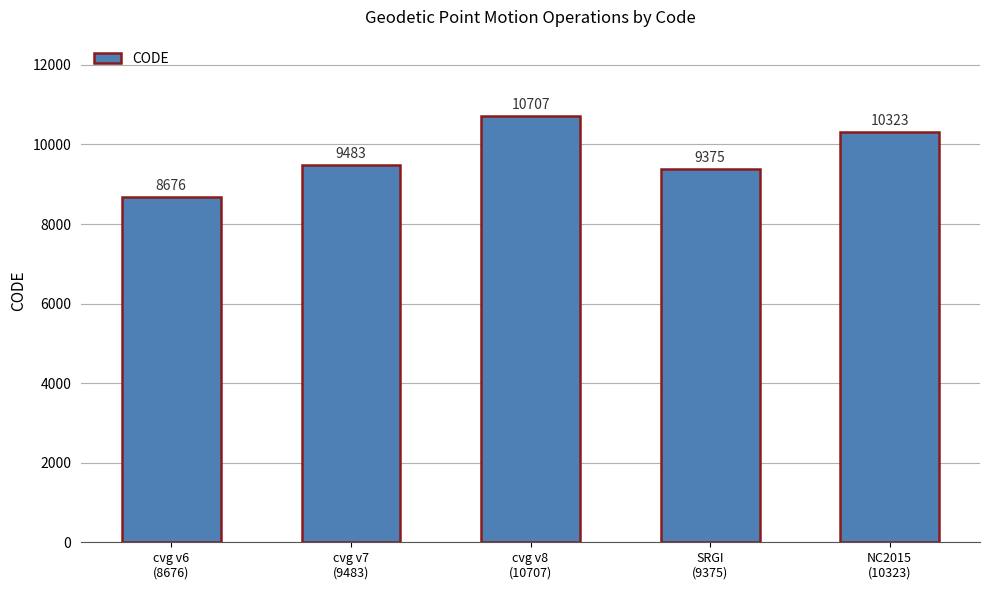

What is the label of the 3rd bar from the right?

cvg v8
(10707)